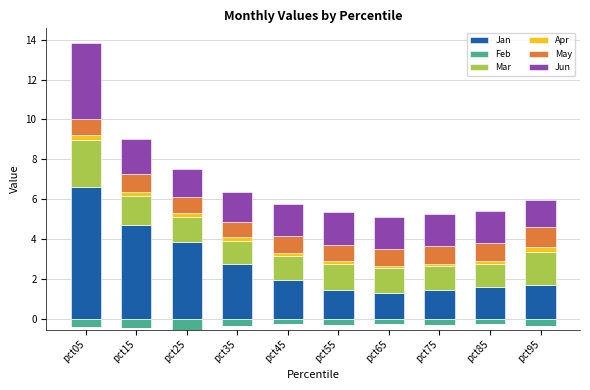

What is the value of the Jun bar at the 5th from the left?

1.6